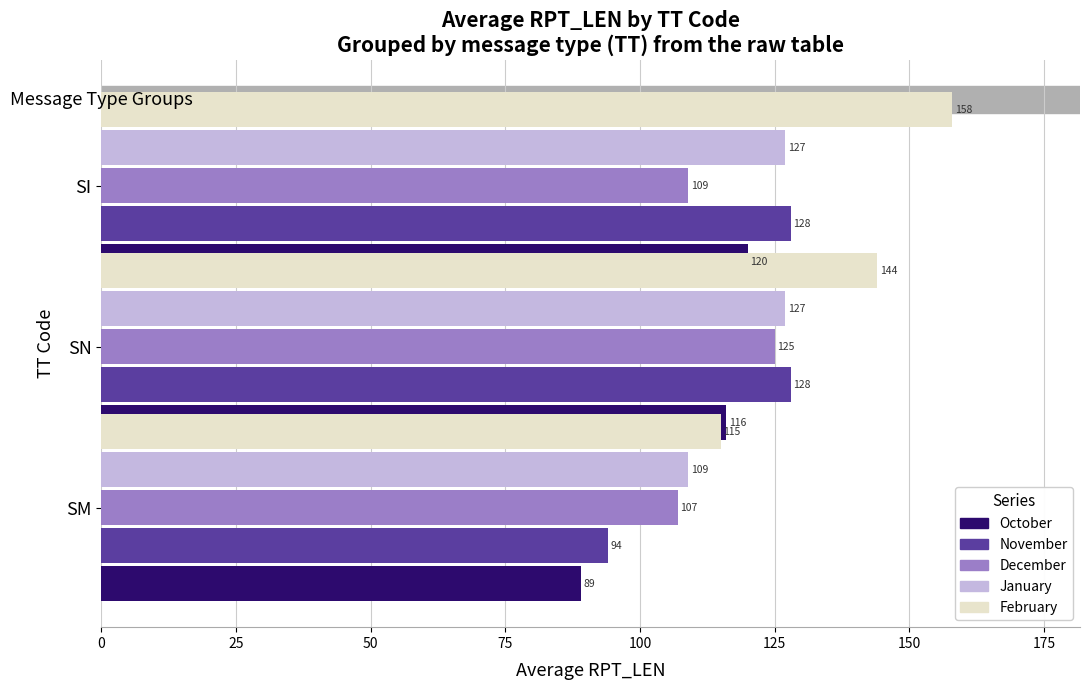

Which series has the widest spread of values?

February